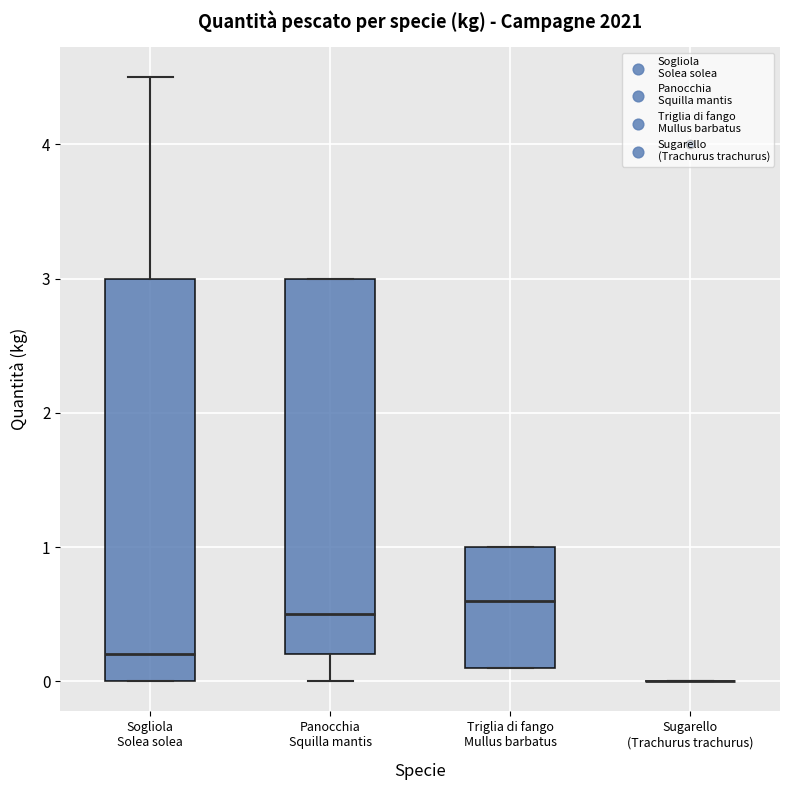

Which box is the tallest, from its lower edge to its upper edge?

Sogliola Solea solea